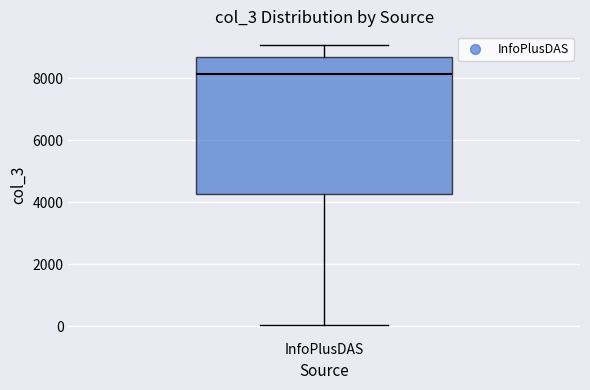

Where does the upper whisker of the box for InfoPlusDAS end on the y-axis? The values are not printed on the chart, so give them approximately, as read against the axis.

9000